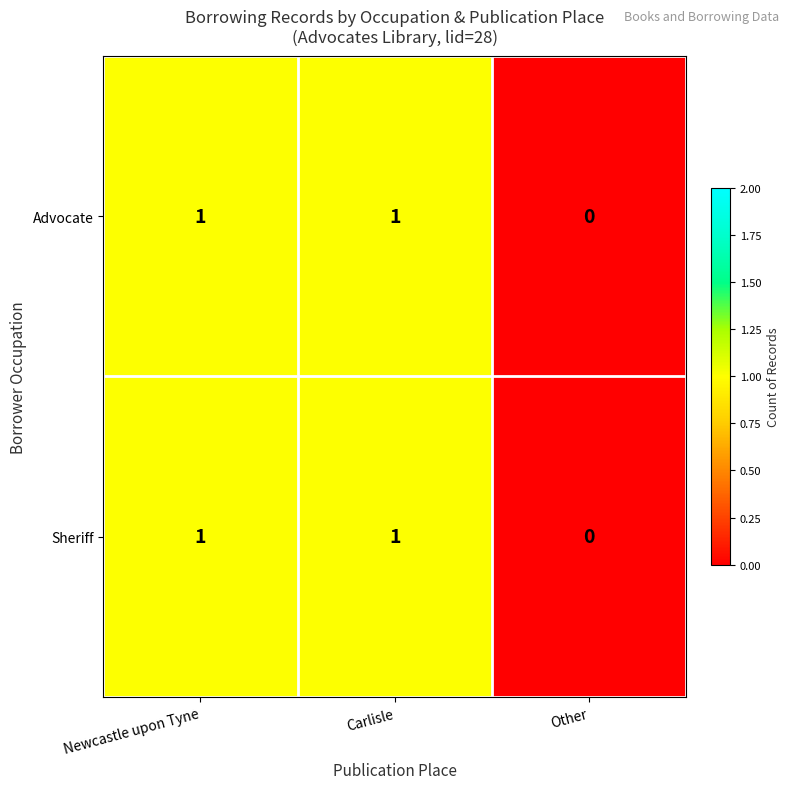

The value of Advocate at Carlisle is 2. True or false?

False